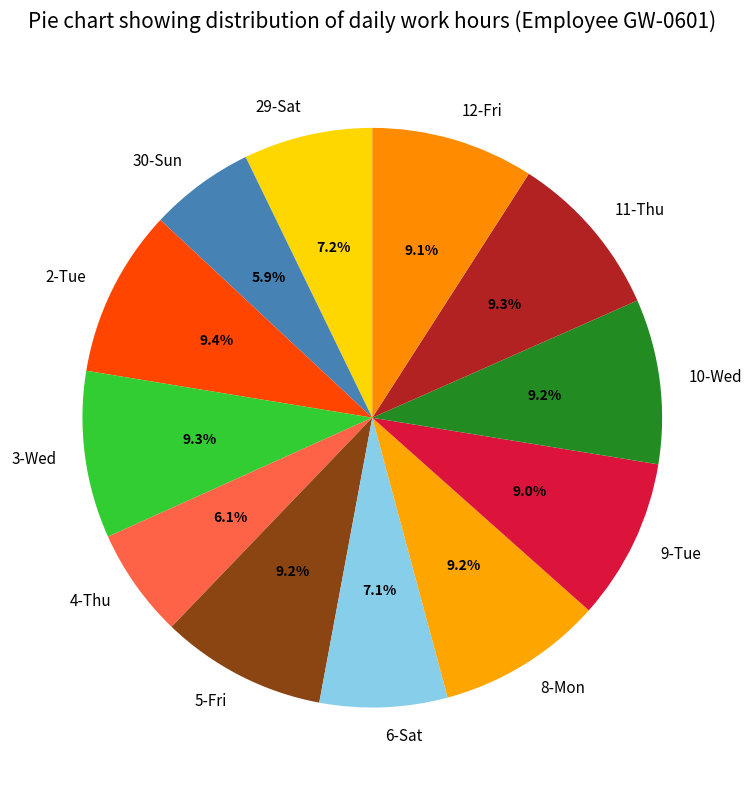

Does 11-Thu represent more than half of the total?

No